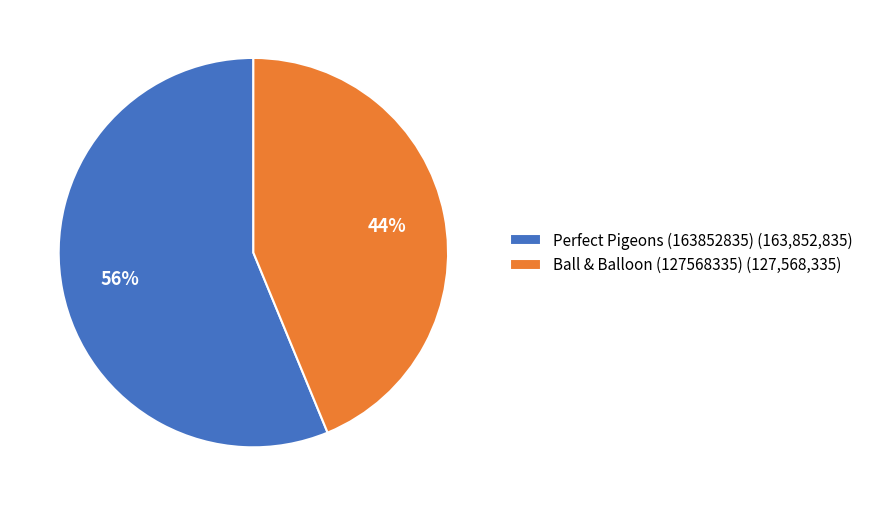

Count the number of slices in the pie.

2